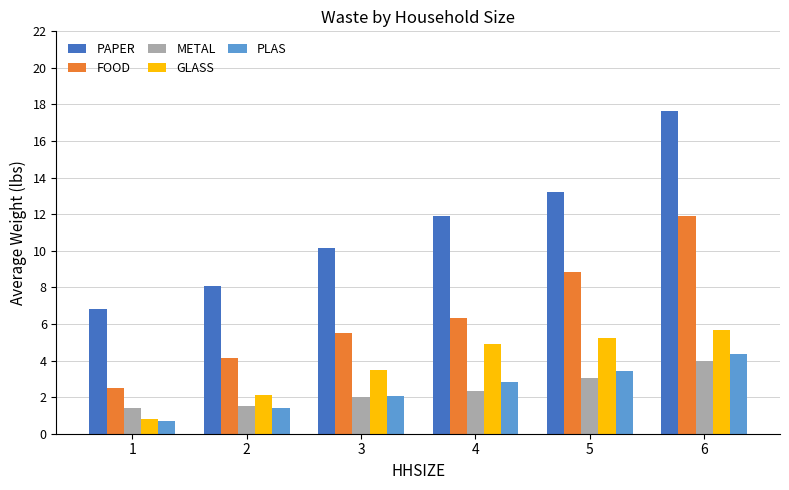

What is the minimum value shown in the chart?

0.7